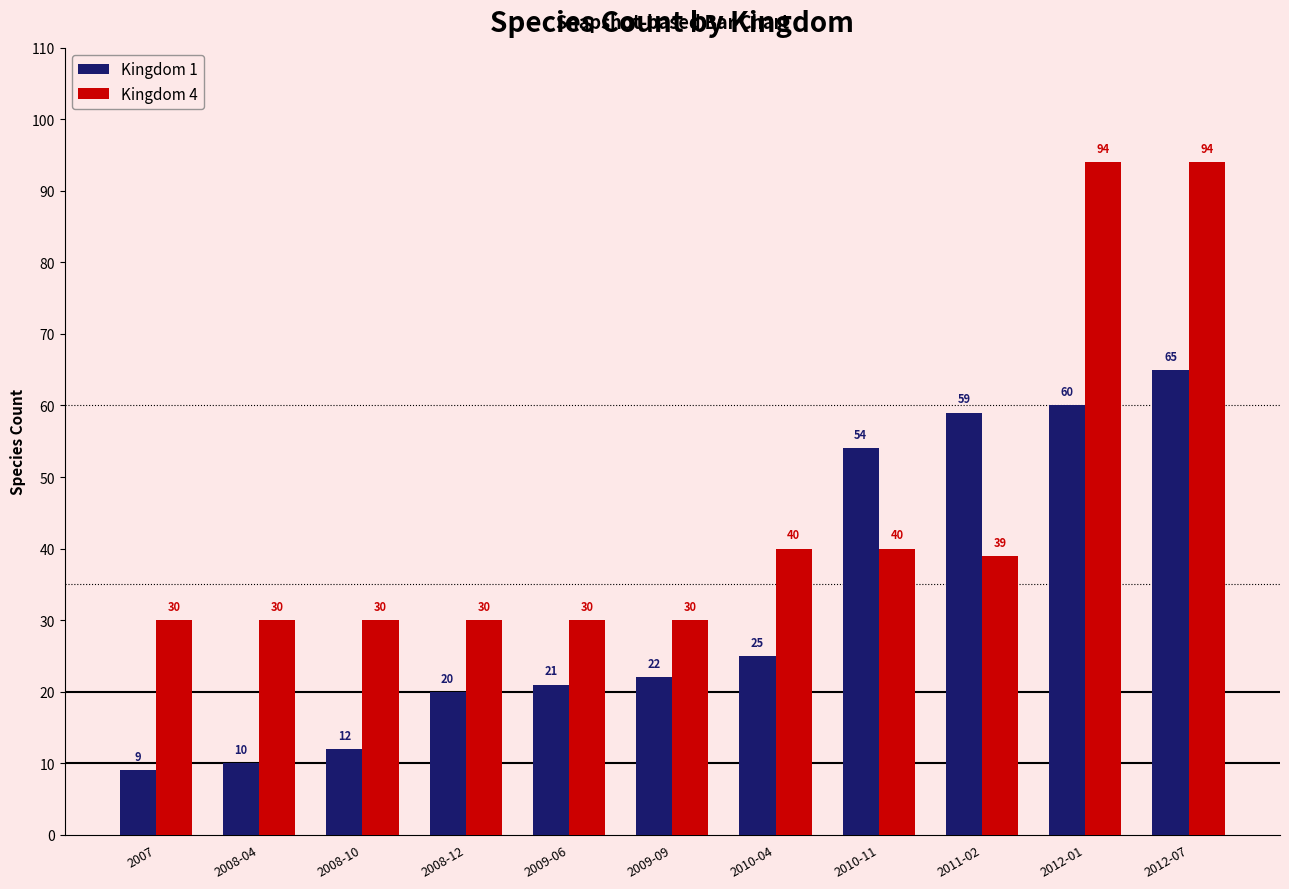

The Kingdom 4 series shows 40 at 2010-11. True or false?

True